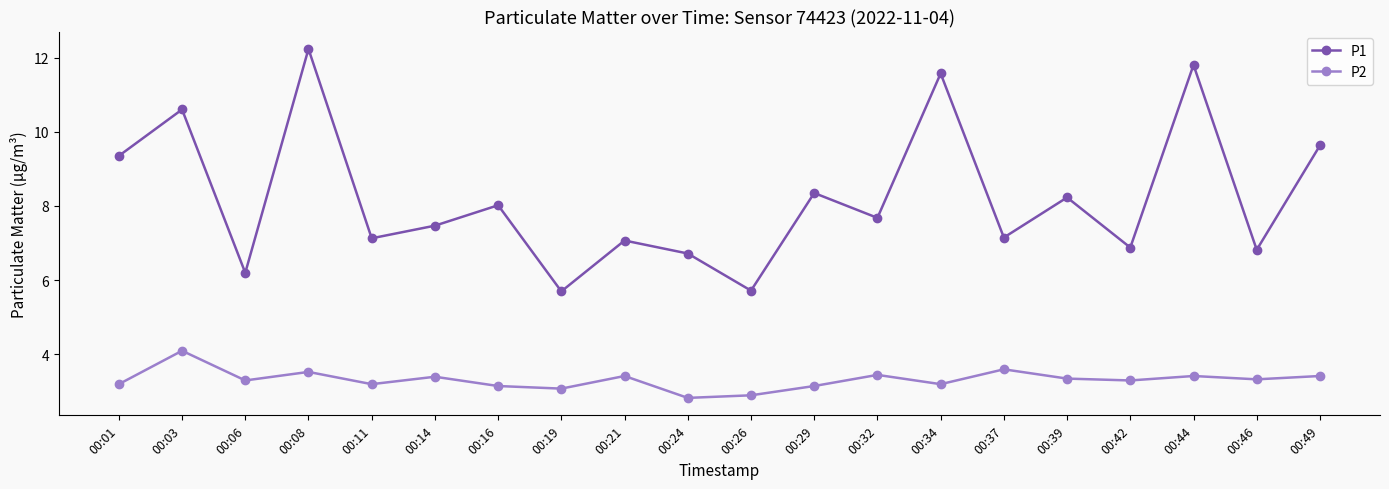

At which category does P2 reach its first local valley?

00:06